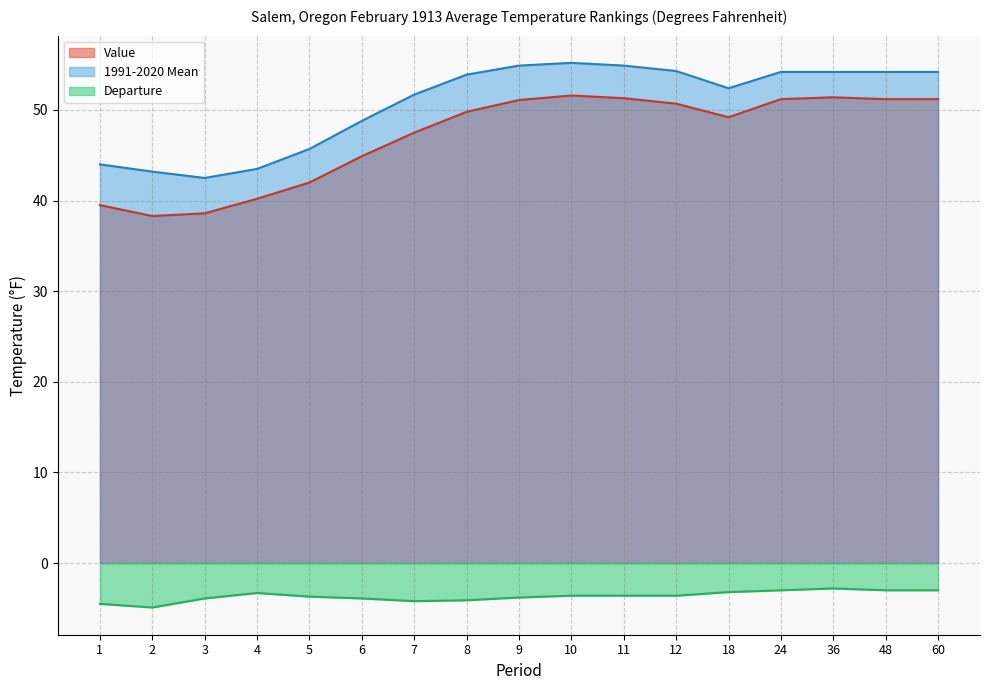

Which has a higher value, 6 or 3?

6